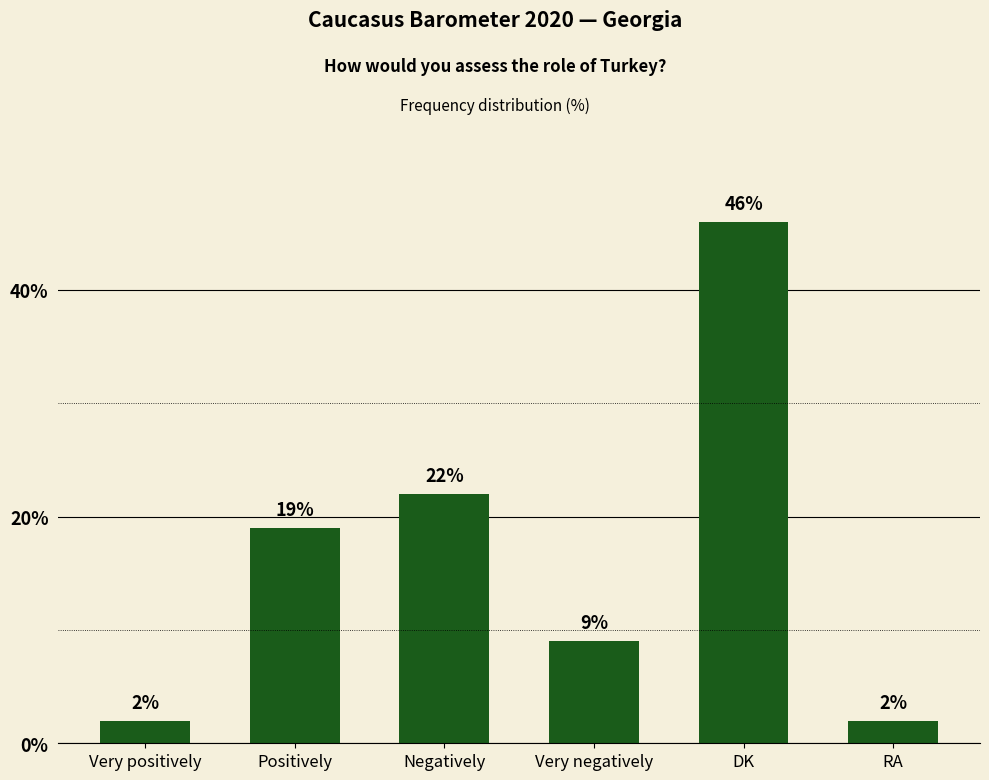

What position from the left is Positively?

2